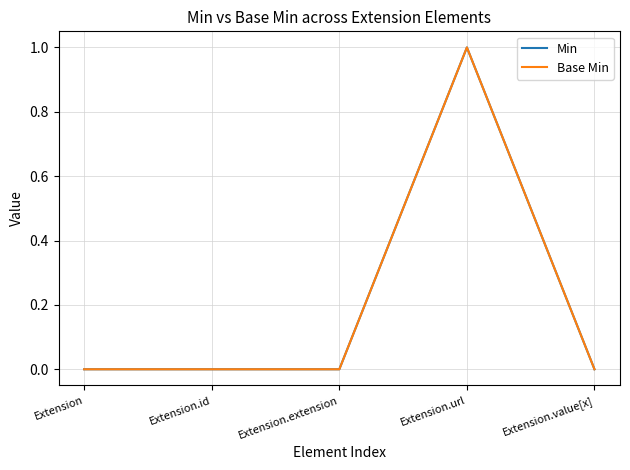

True or false: Min and Base Min intersect in this chart.

False